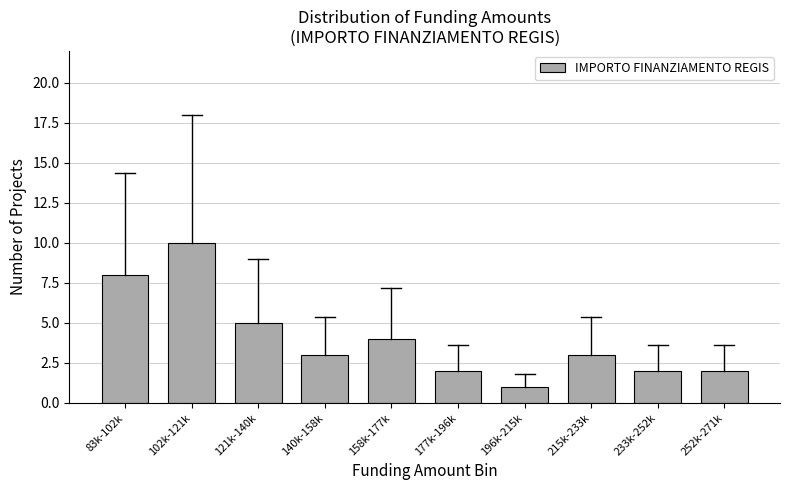

Reading left to right, list all the values displayed in this chart.

8	10	5	3	4	2	1	3	2	2